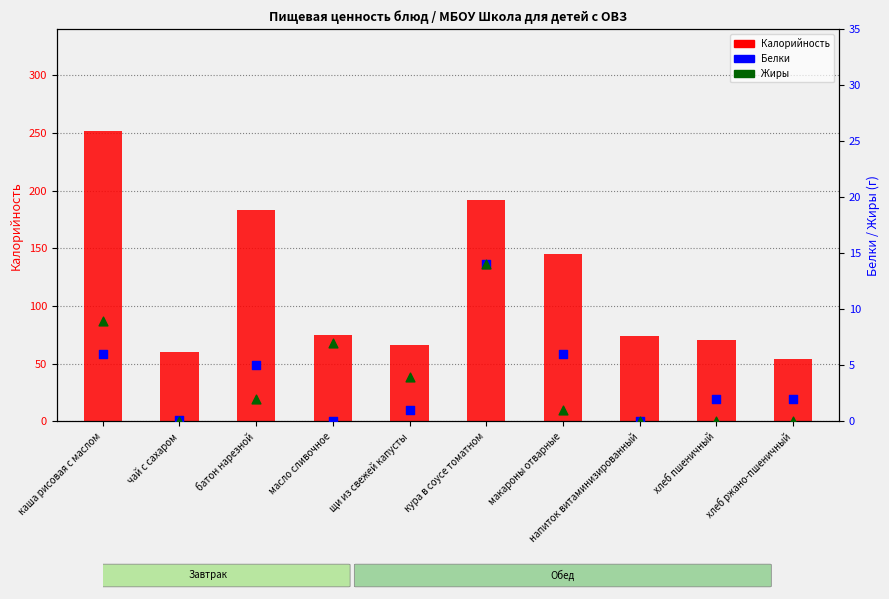

Is the value of Белки at батон нарезной greater than the value of Калорийность at кура в соусе томатном?

No